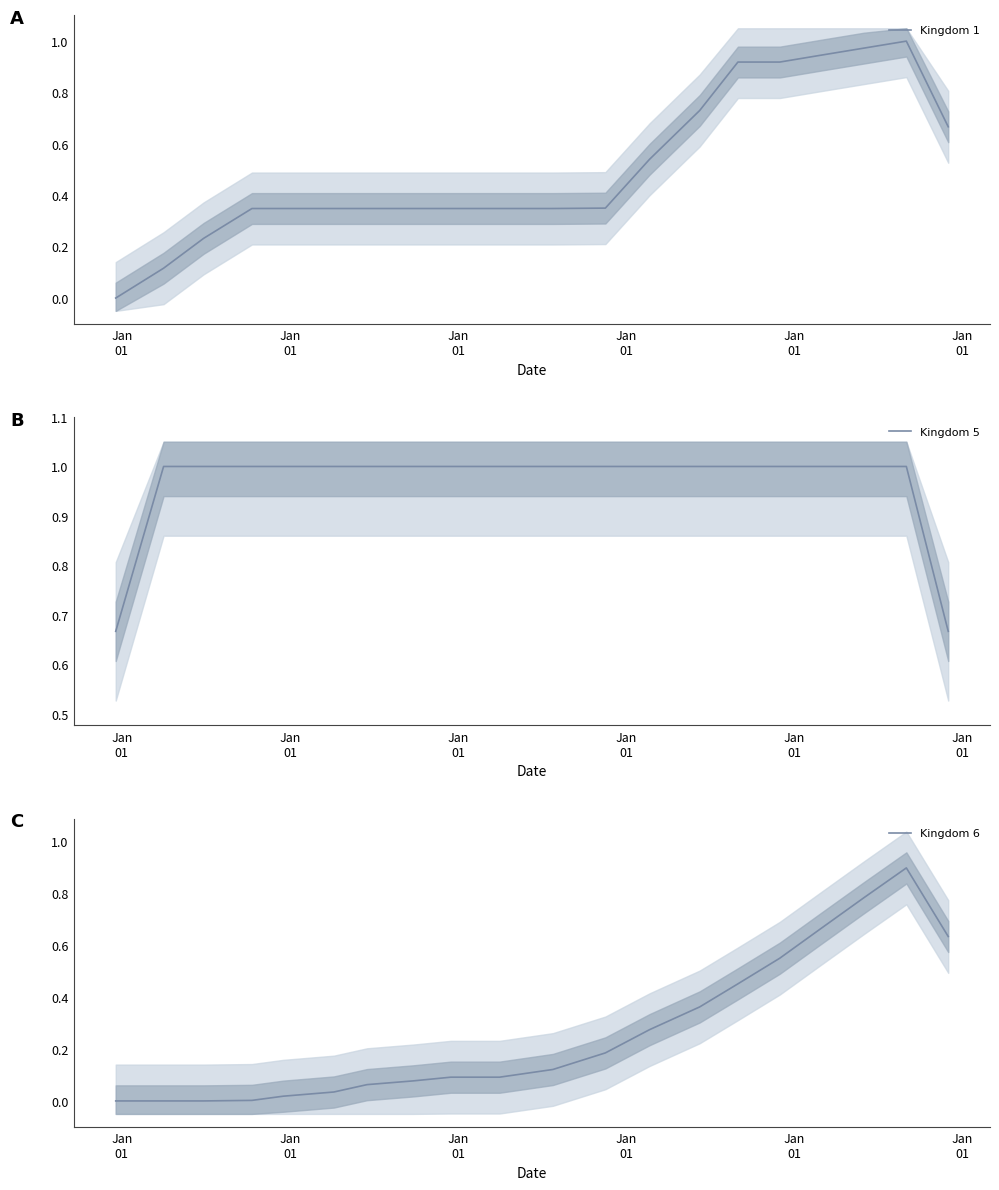

At which label does Kingdom 5 reach its minimum?

Jan
01